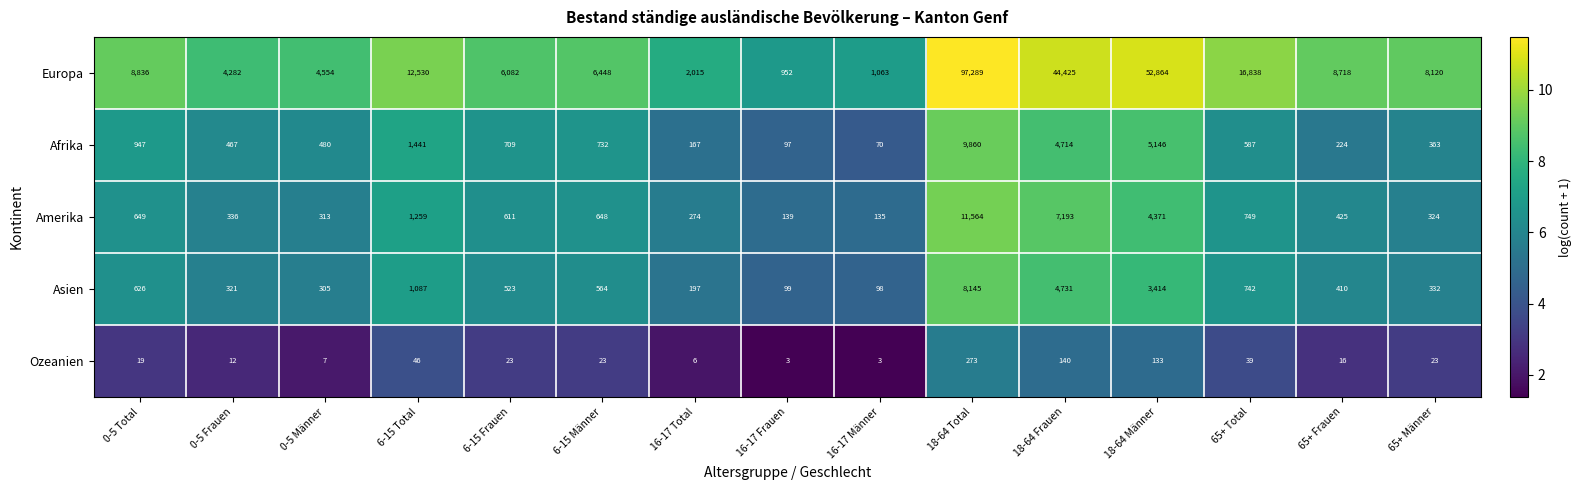

Which category has the highest value across all series?

18-64 Total